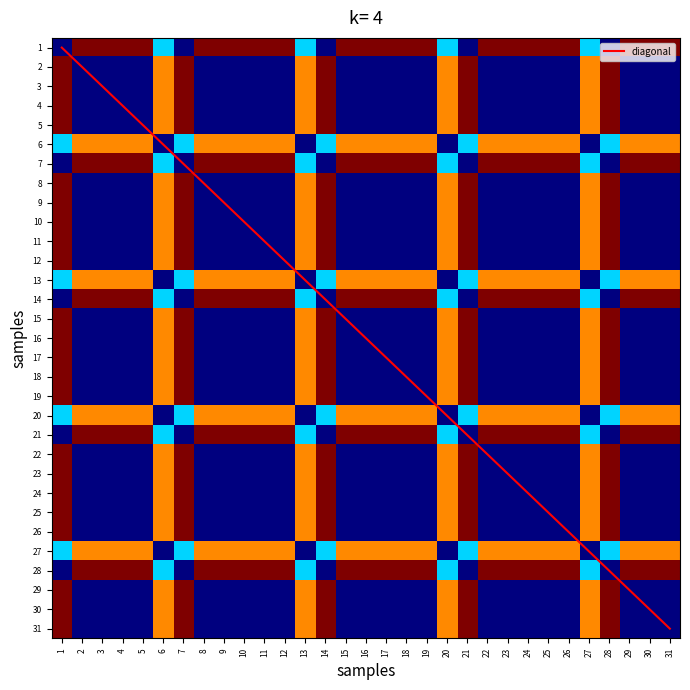

How many data points in 19 are above 0?

9